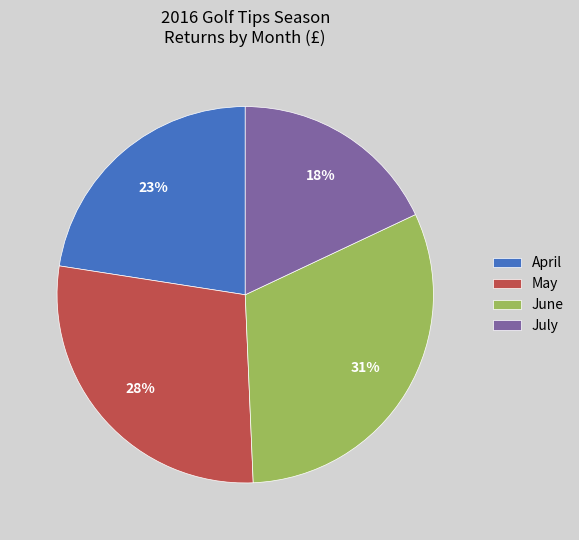

To the nearest percent, what is the difference between the largest and smallest slice percentages?

13%